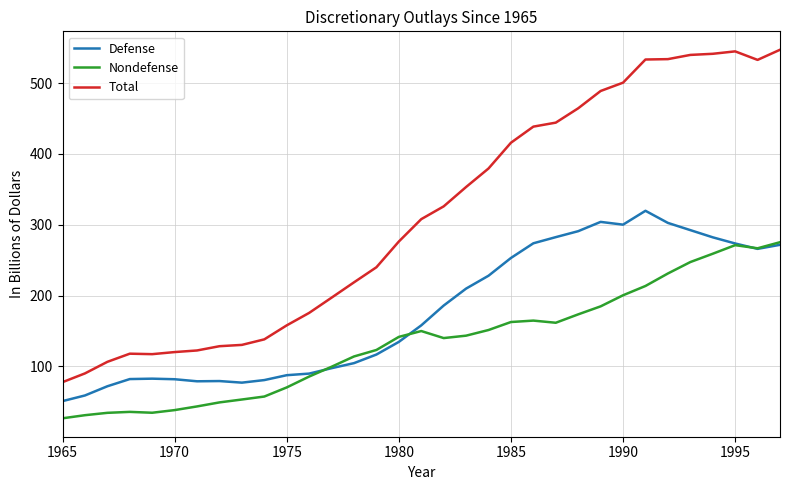

True or false: Total and Defense cross at least once.

False